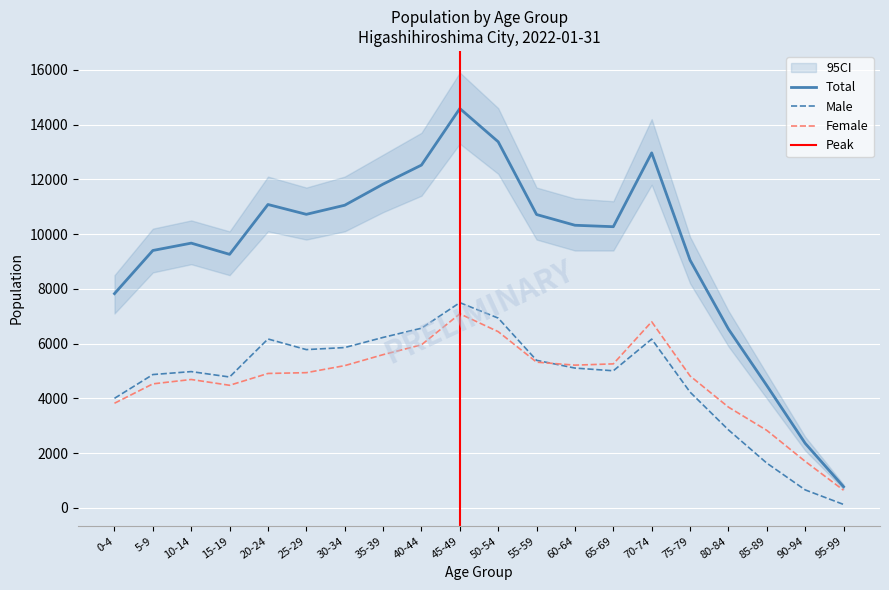

Reading right to left, extract all data points from this chart.

Total: 775	2361	4470	6533	9050	12966	10270	10323	10715	13371	14586	12520	11825	11054	10722	11081	9261	9670	9402	7826
Male: 128	660	1637	2851	4230	6166	5009	5108	5391	6933	7497	6563	6227	5857	5782	6170	4782	4979	4871	4003
Female: 647	1701	2833	3682	4820	6800	5261	5215	5324	6438	7089	5957	5598	5197	4940	4911	4479	4691	4531	3823